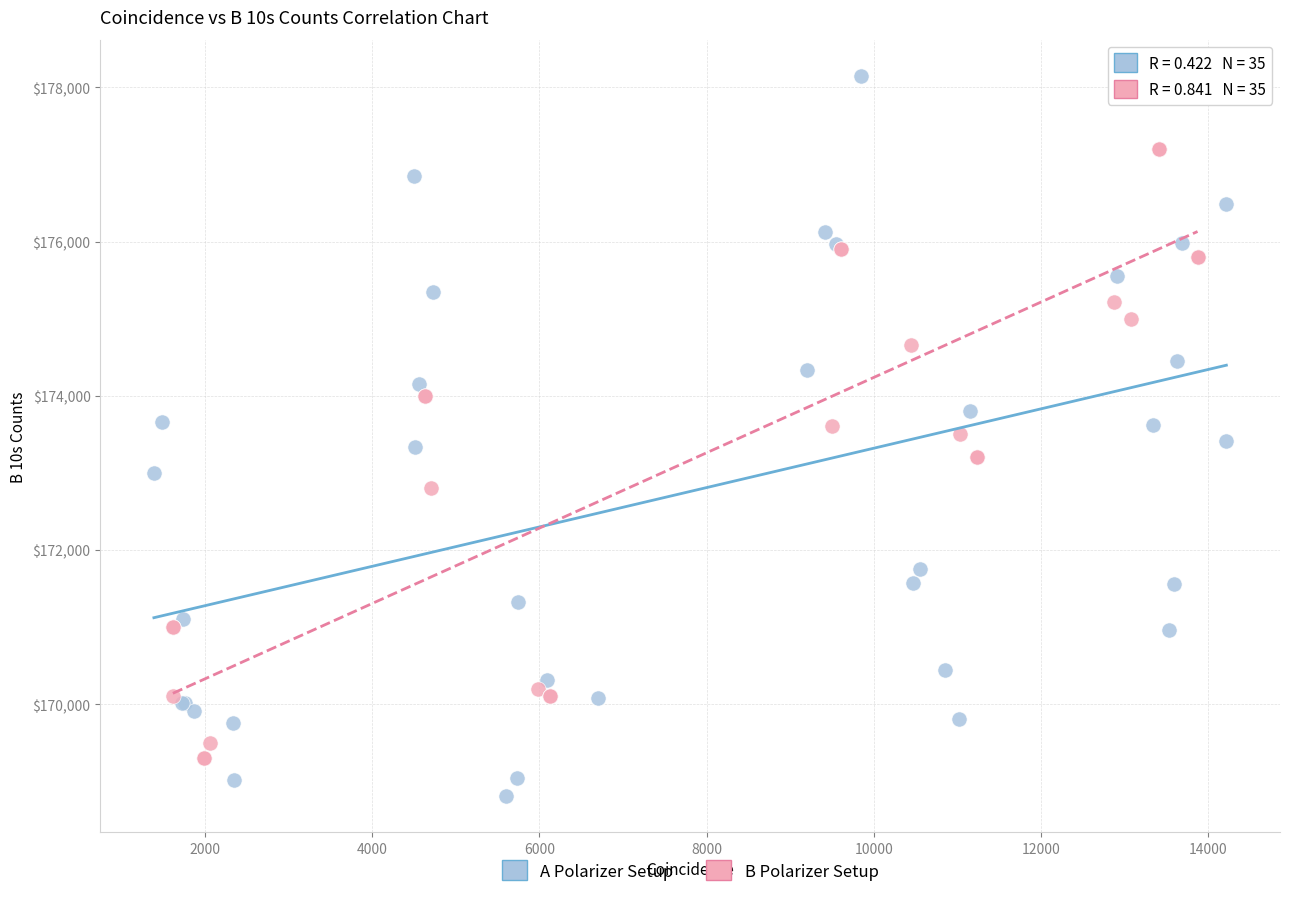

Which series has the largest Y range (max minus min)?

A Polarizer Setup